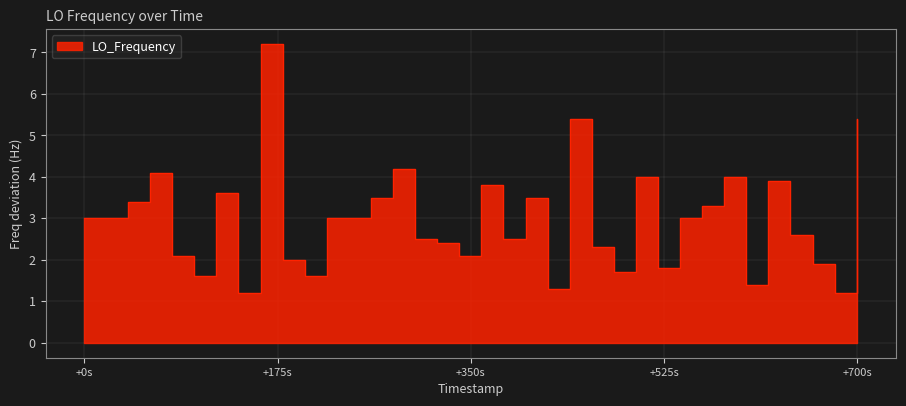

Reading left to right, list all the values displayed in this chart.

3.0	3.0	3.4	4.1	2.1	1.6	3.6	1.2	1.2	7.2	2.0	1.6	3.0	3.0	3.5	4.2	2.5	2.4	2.1	3.8	2.5	2.5	3.5	1.3	5.4	2.3	1.7	4.0	1.8	3.0	3.3	4.0	1.4	3.9	3.9	2.6	2.6	1.9	1.2	5.4